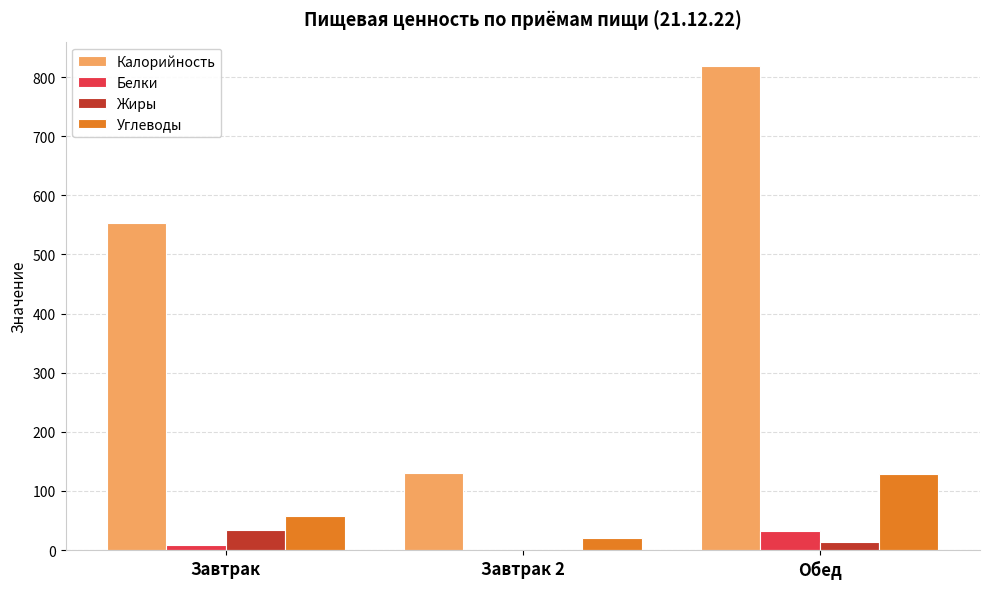

Reading right to left, what are all the values shown in this chart?

Калорийность: Обед=819.0	Завтрак 2=131.0	Завтрак=553.0
Белки: Обед=32.9	Завтрак 2=1.0	Завтрак=9.0
Жиры: Обед=13.2	Завтрак 2=1.0	Завтрак=34.0
Углеводы: Обед=128.0	Завтрак 2=20.0	Завтрак=58.0